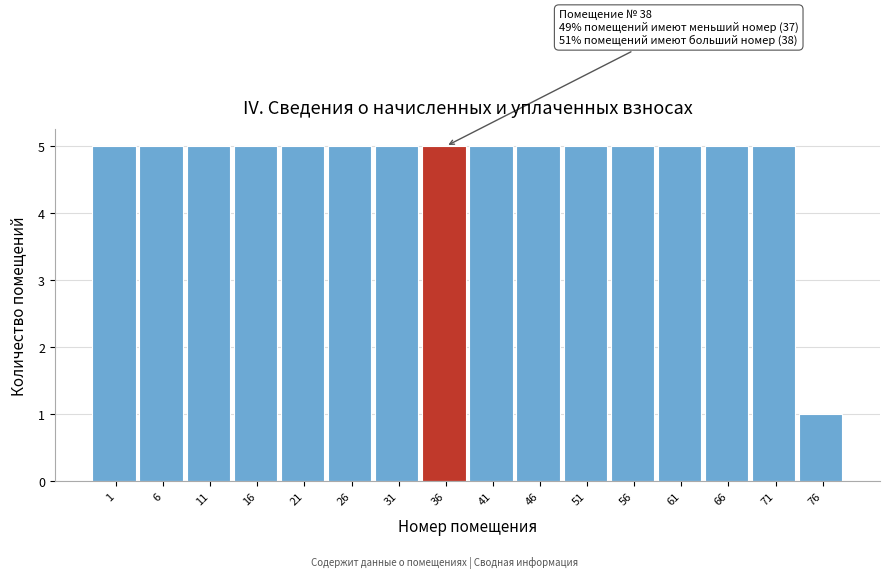

Reading left to right, what are all the values shown in this chart?

5	5	5	5	5	5	5	5	5	5	5	5	5	5	5	1